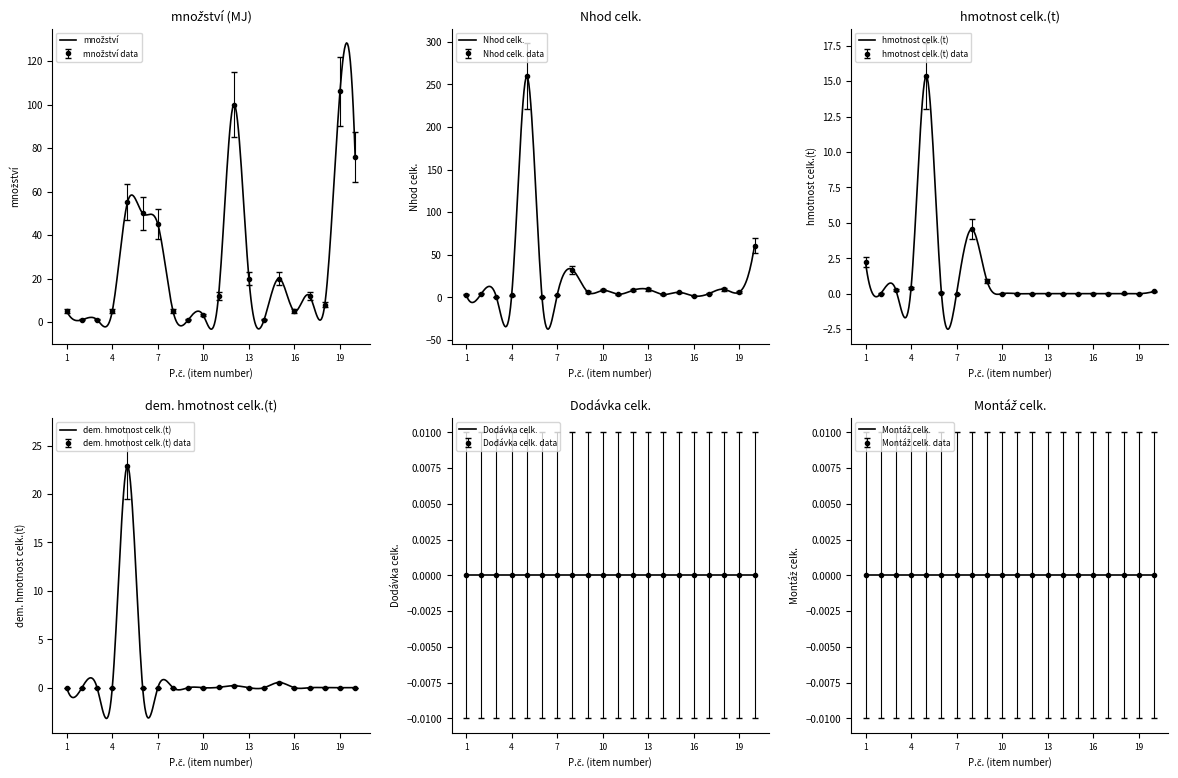

Is this an area chart (filled region under the line)?

No